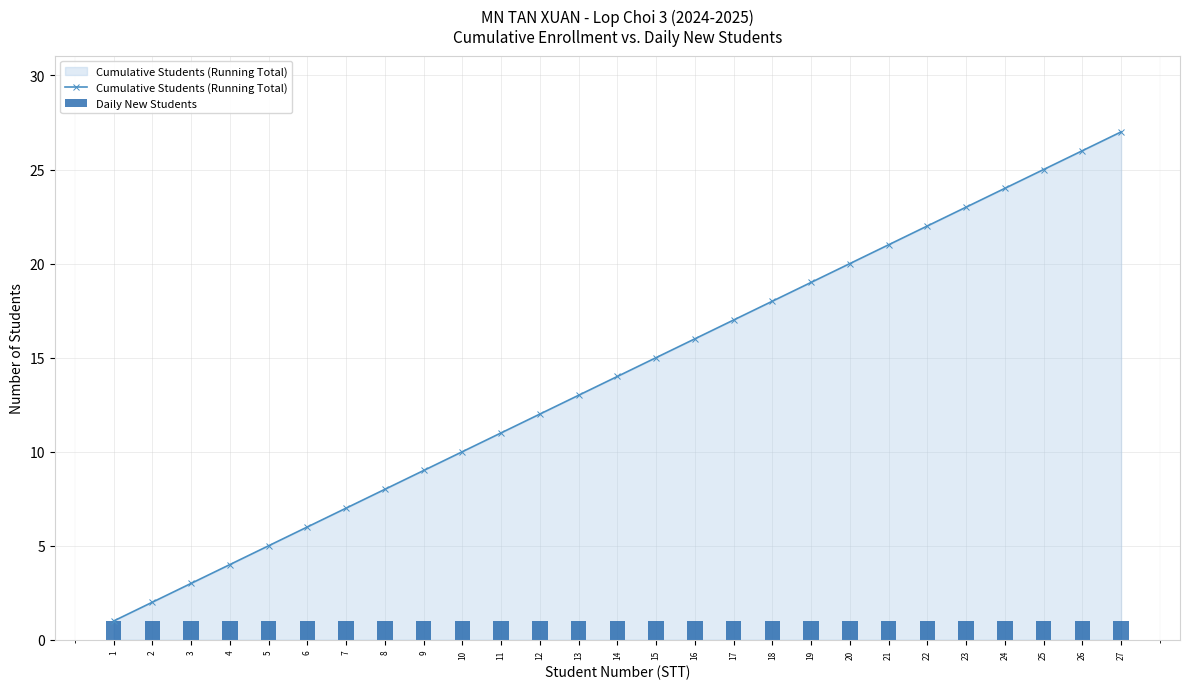

At which category is the sum across all series the highest?

27